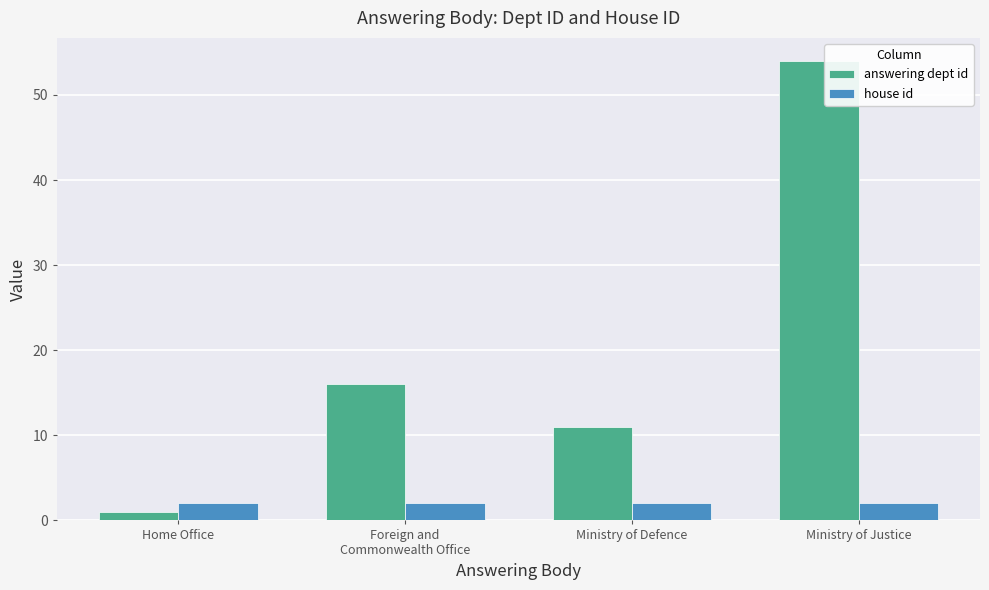

The house id series shows 2 at Ministry of Defence. True or false?

True